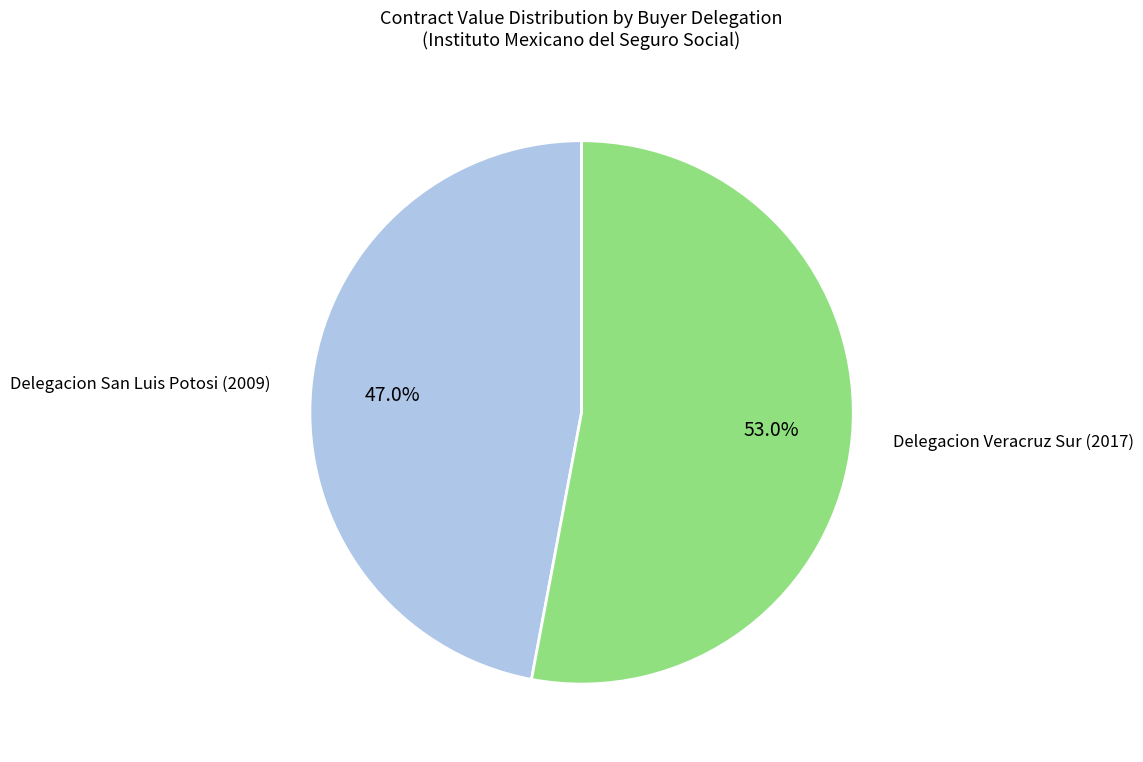

Is there any slice that represents more than half of the pie?

Yes